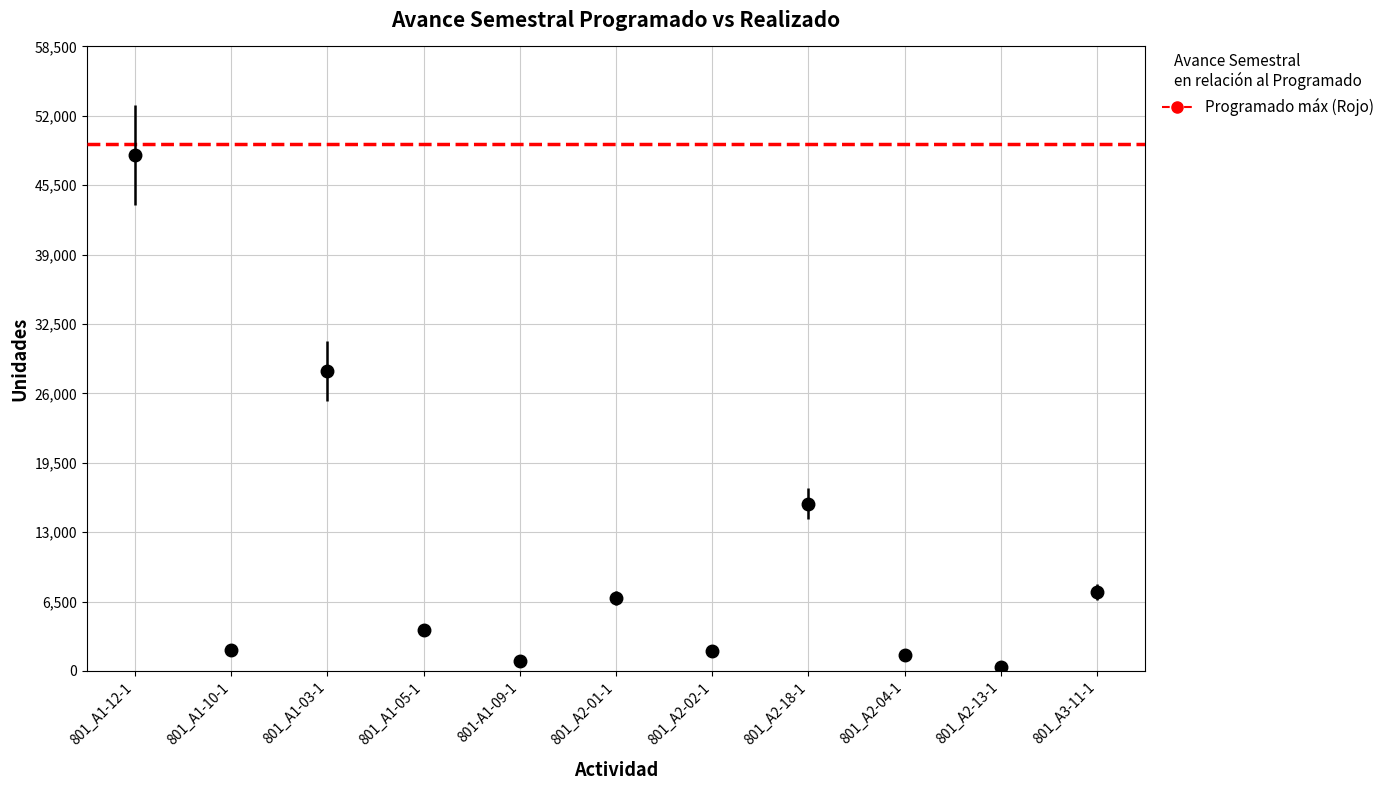

What is the ratio of the value at 801_A2-18-1 to the value at 801_A2-04-1?

10.4